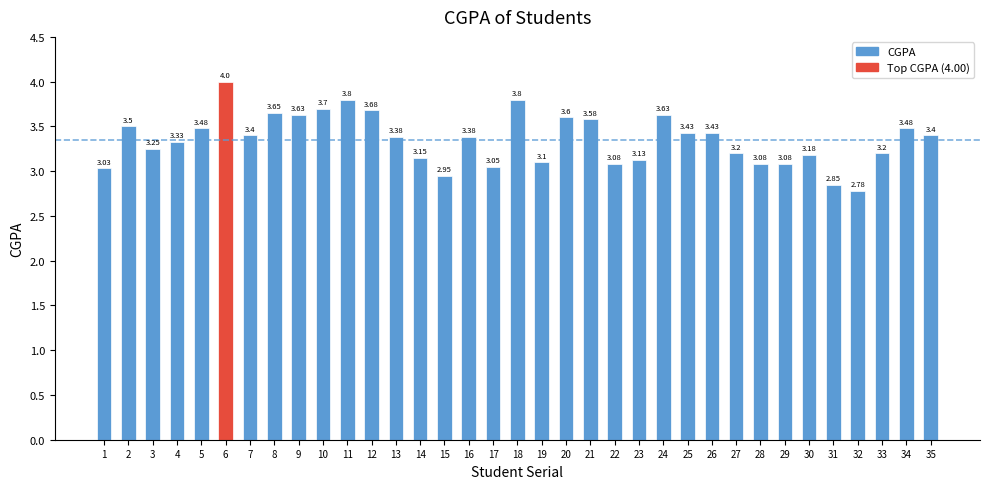

What is the ratio of the value at 5 to the value at 1?

1.1